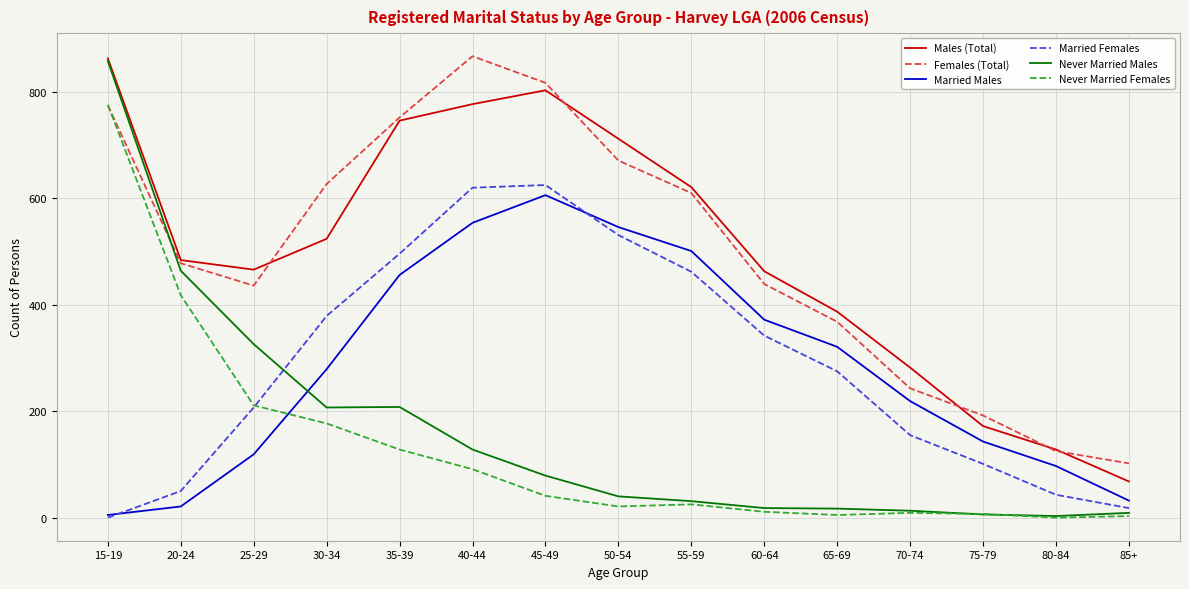

True or false: Married Females and Females (Total) cross at least once.

False